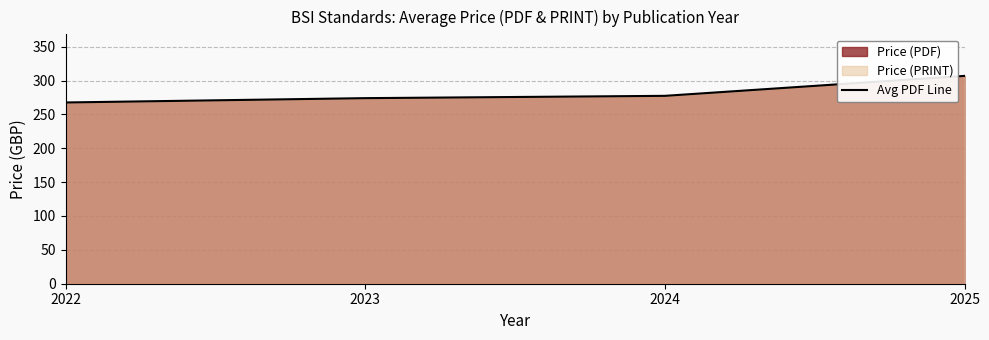

At which label does the data first exceed 277?

2024